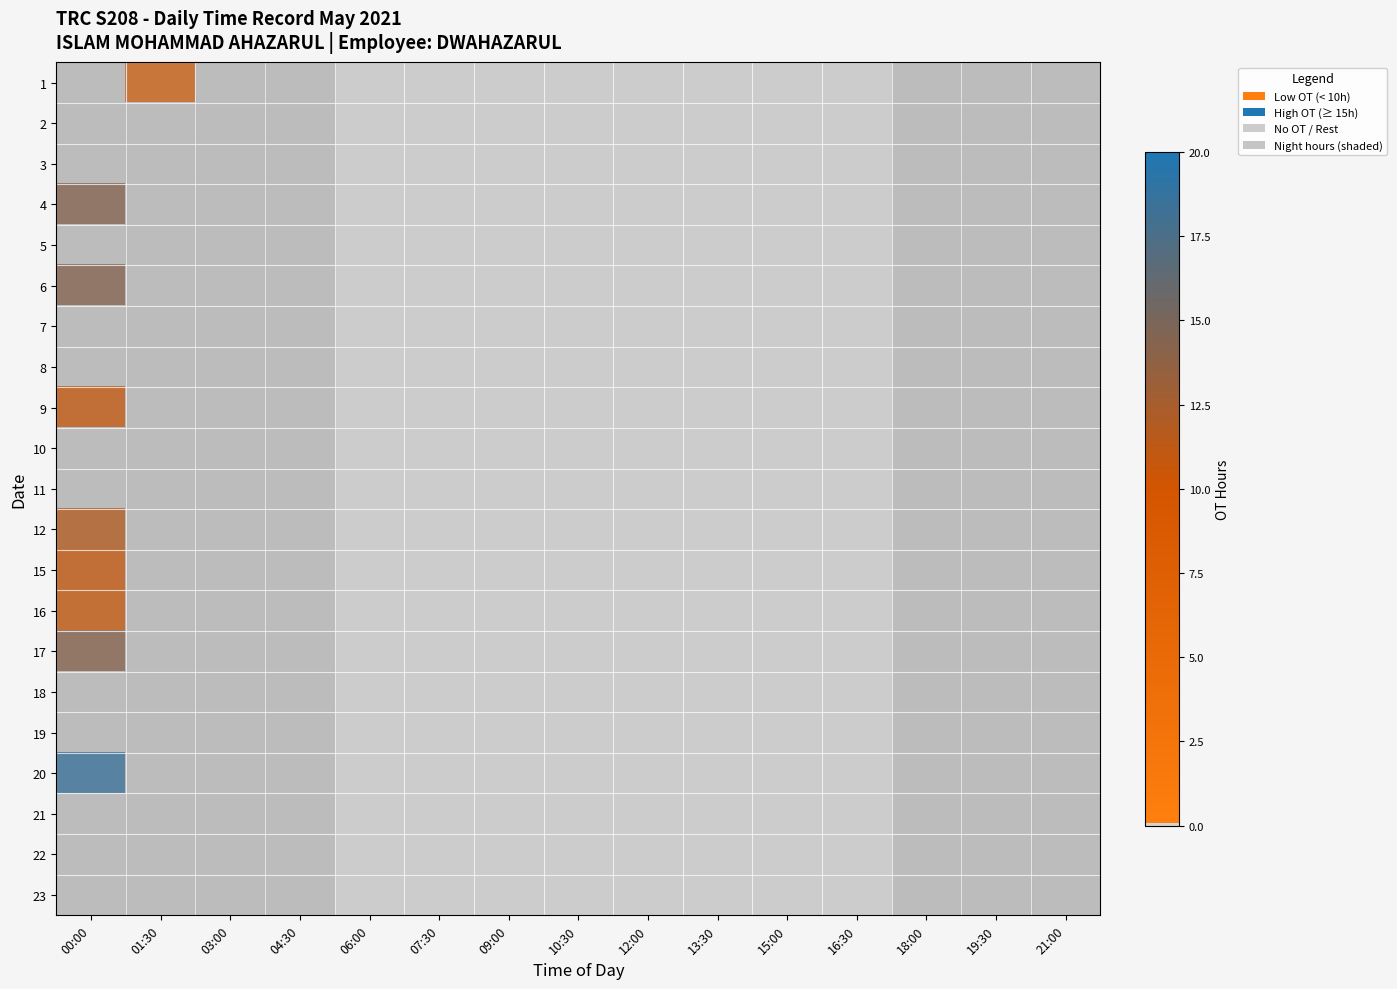

Rank the categories by 10 value from highest to lowest.

00:00, 01:30, 03:00, 04:30, 06:00, 07:30, 09:00, 10:30, 12:00, 13:30, 15:00, 16:30, 18:00, 19:30, 21:00